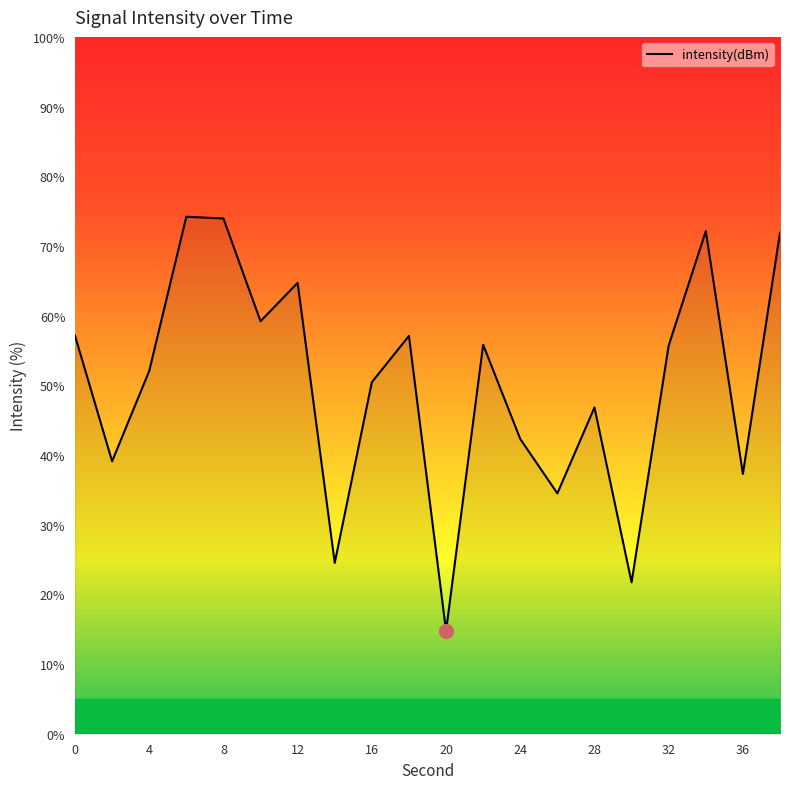

What is the difference between the maximum and minimum values?

59.4